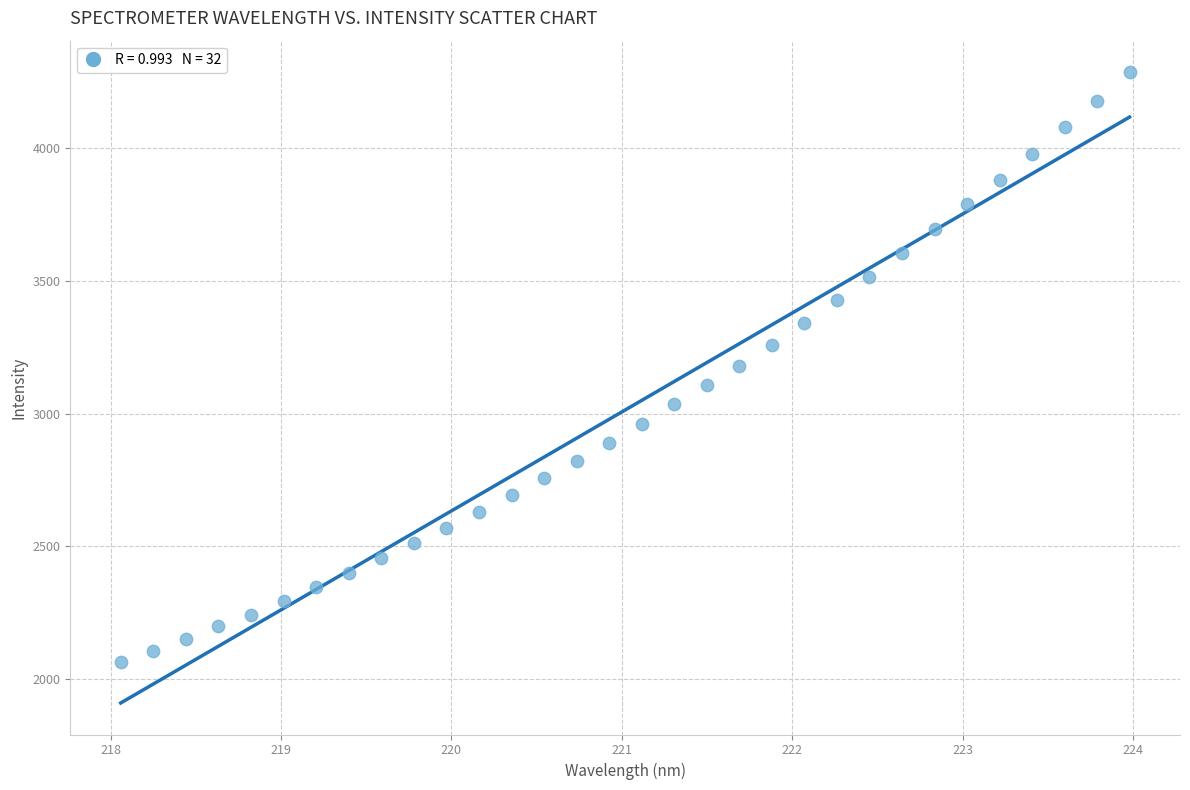

What is the range of Y values (max minus min)?

2219.5